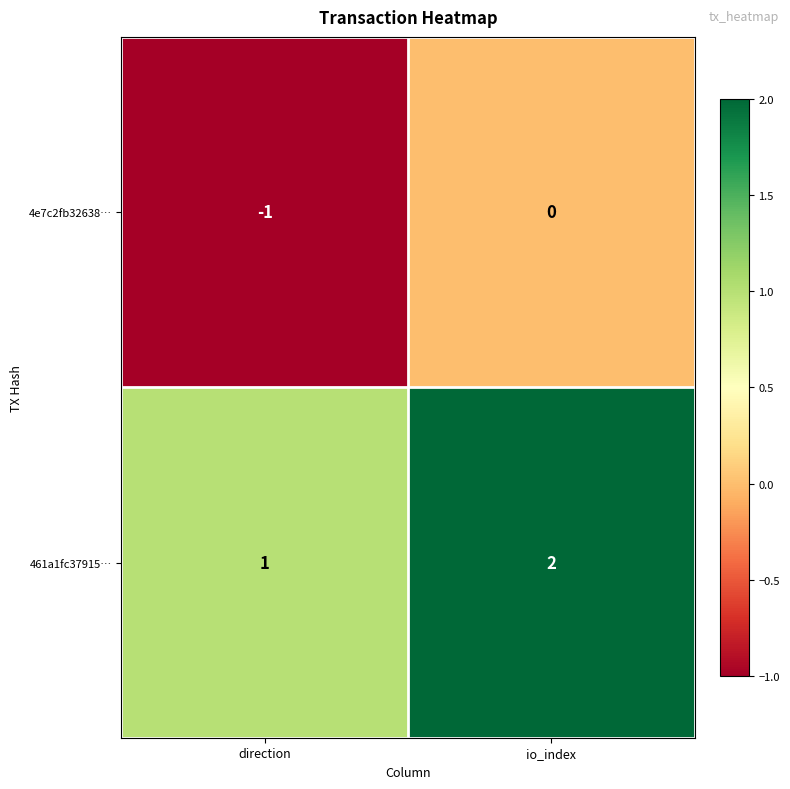

At how many categories does at least one series exceed 0?

2